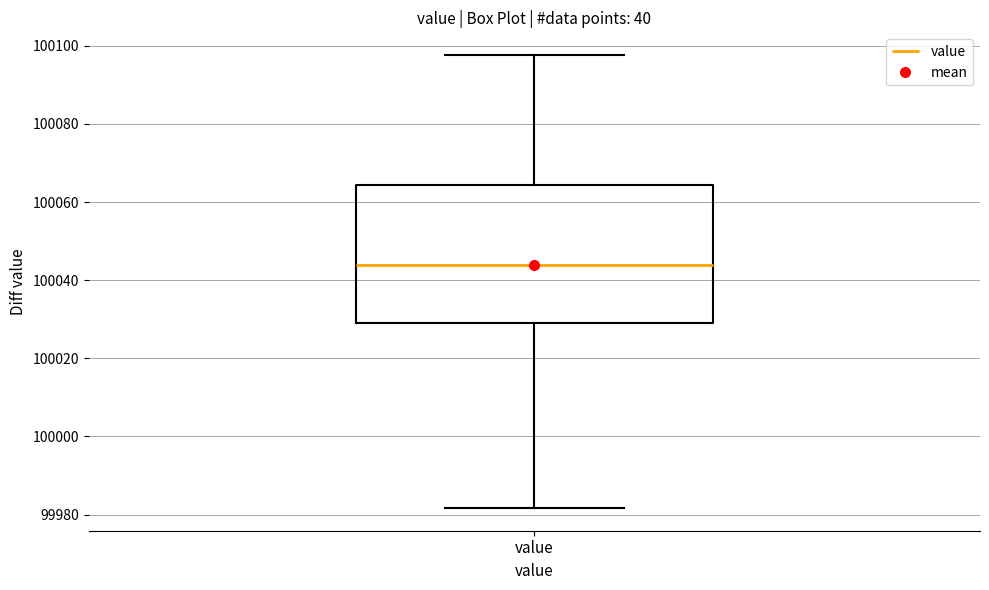

Where is the upper edge of the box for value on the y-axis? The values are not printed on the chart, so give them approximately, as read against the axis.

100064